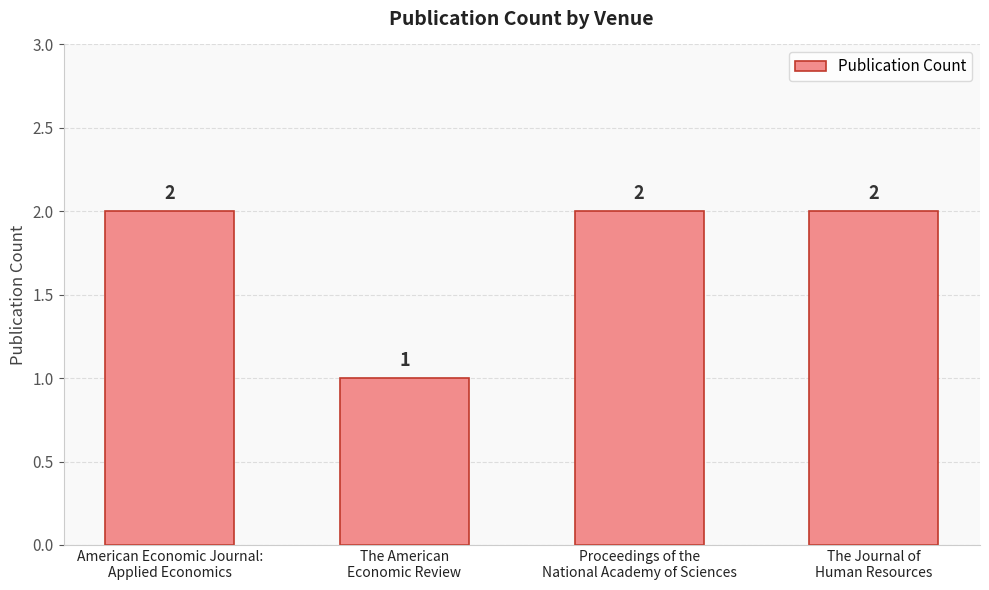

What is the greatest value displayed?

2